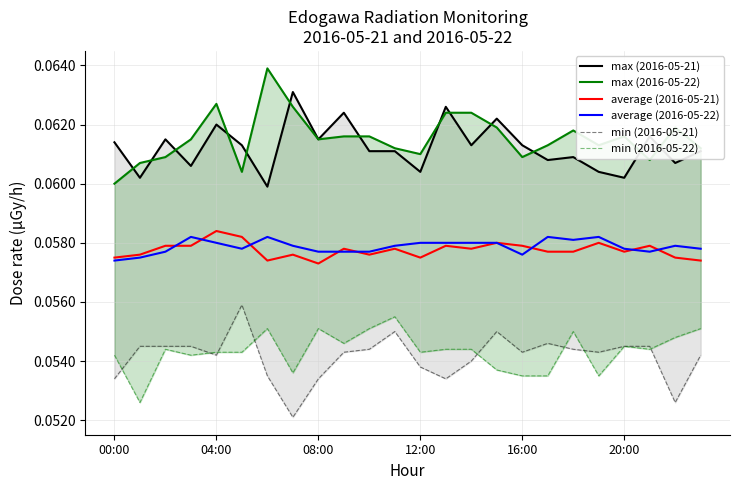

At which label is max (2016-05-22) closest to 0?

00:00